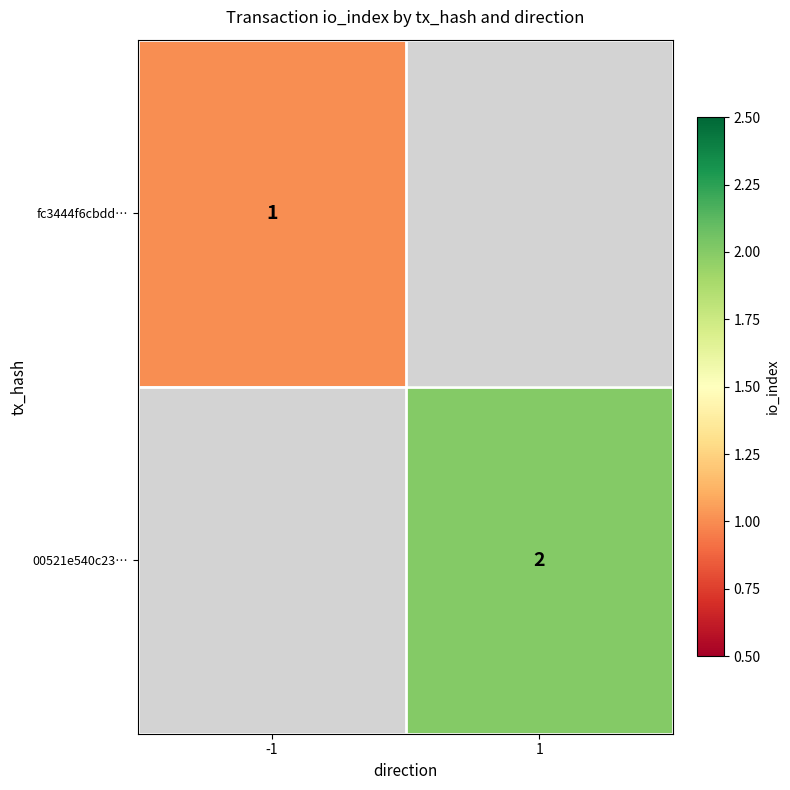

Count the number of categories in the chart.

2